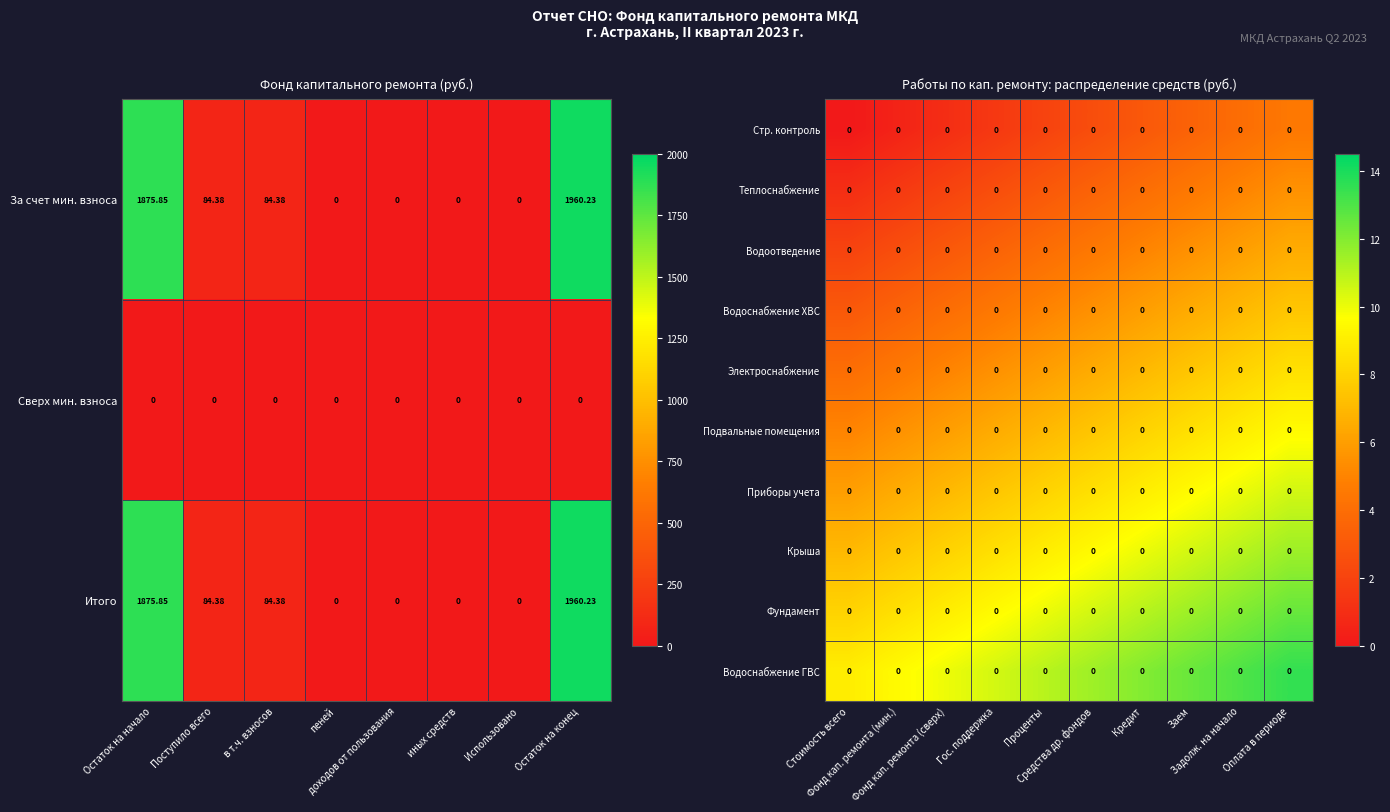

At which label does Итого reach its peak?

Остаток на конец